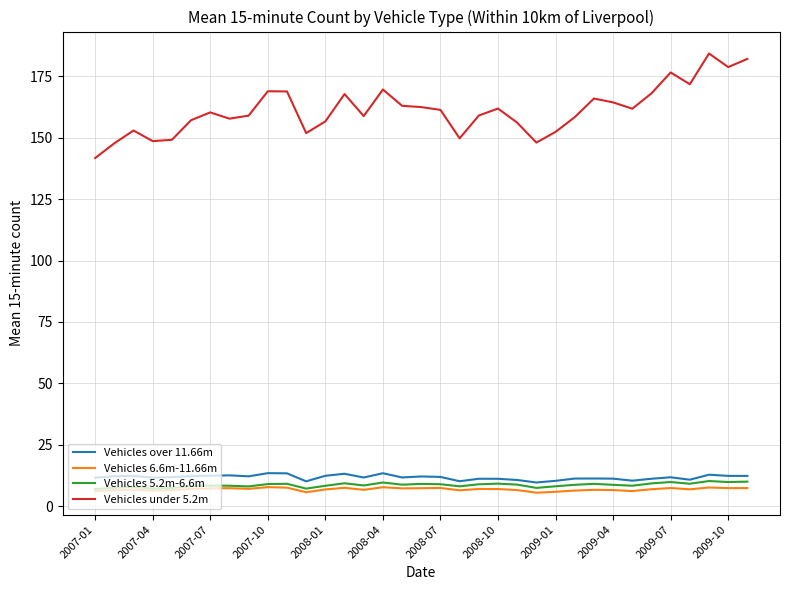

Which series has the largest total across all categories?

Vehicles under 5.2m